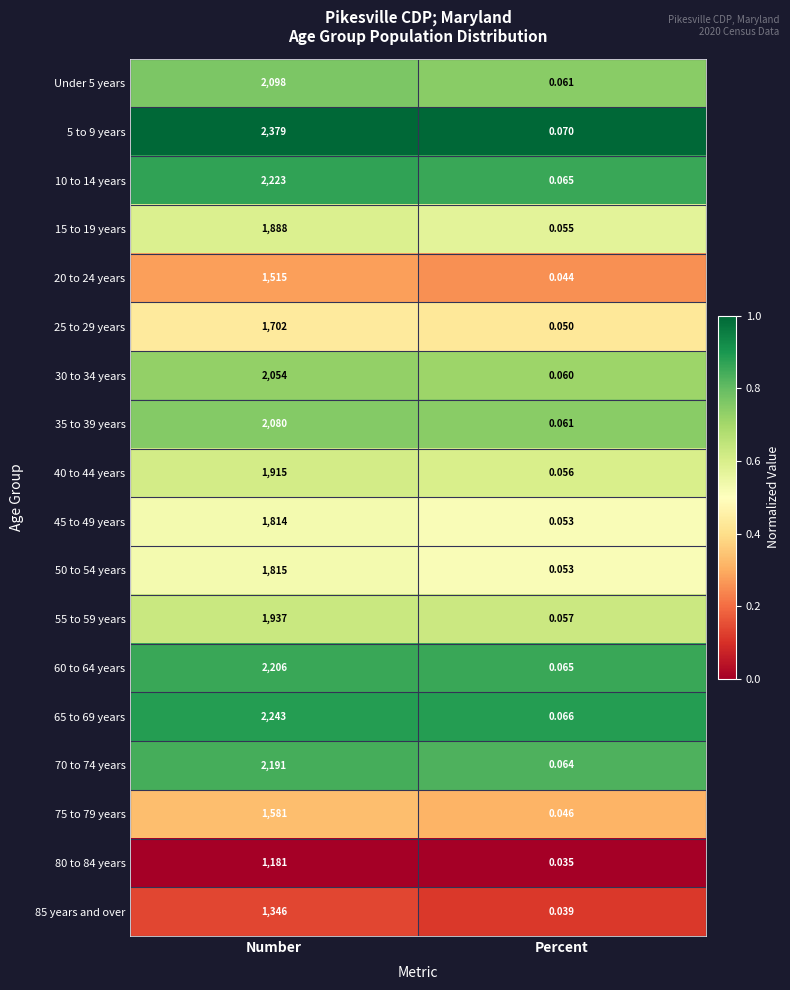

Which series changed the most between Number and Percent?

5 to 9 years